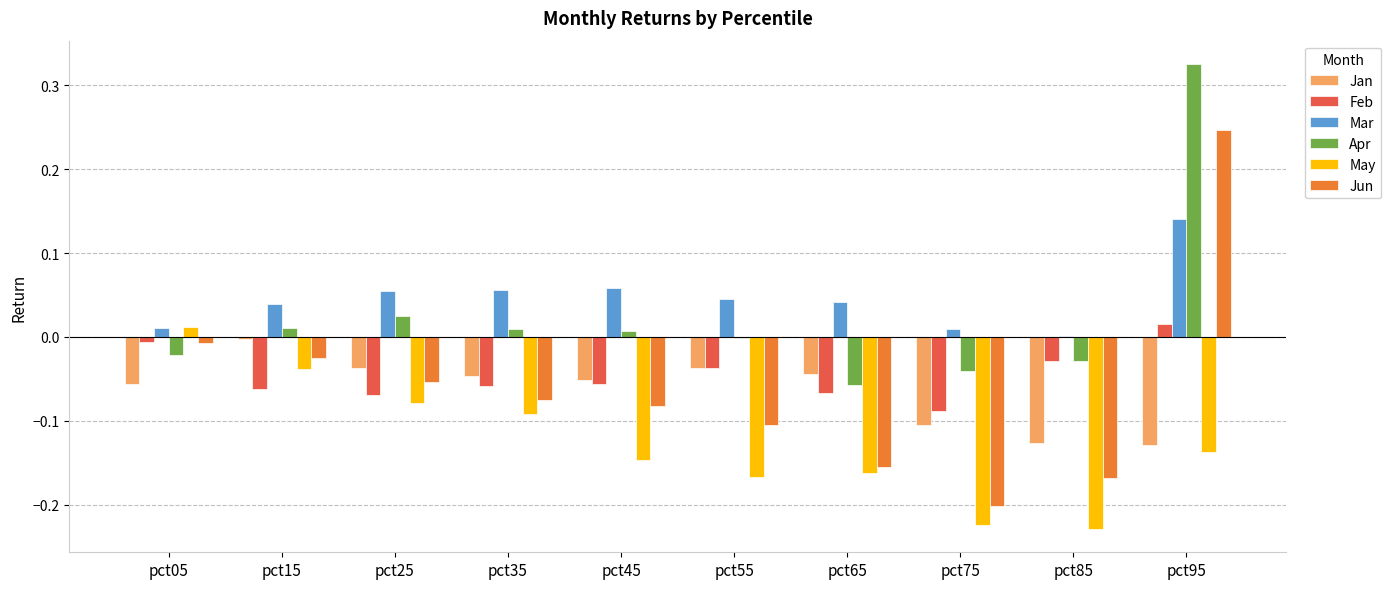

Is it true that Mar equals 0.0 at pct25?

False